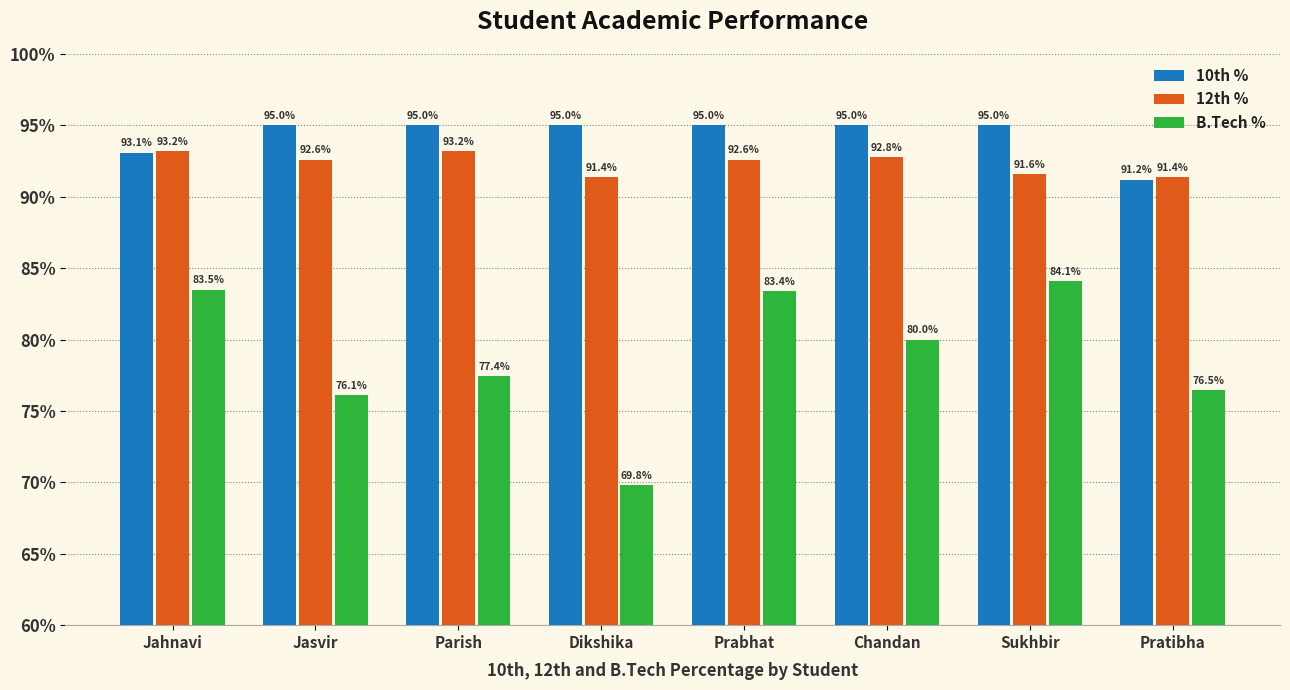

Reading left to right, list all the values displayed in this chart.

10th %: 93.1	95.0	95.0	95.0	95.0	95.0	95.0	91.2
12th %: 93.2	92.6	93.2	91.4	92.6	92.8	91.6	91.4
B.Tech %: 83.5	76.1	77.4	69.8	83.4	80.0	84.1	76.5